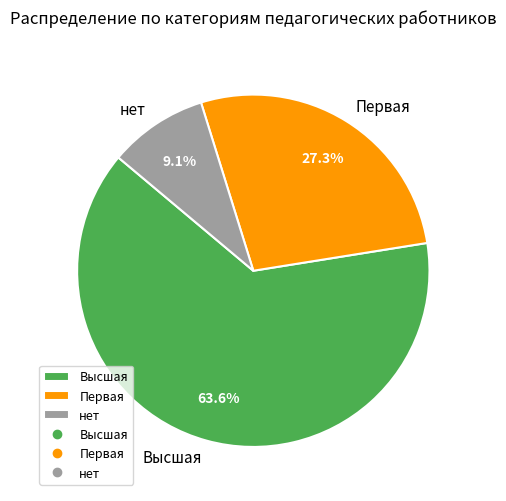

Which slice is the largest?

Высшая